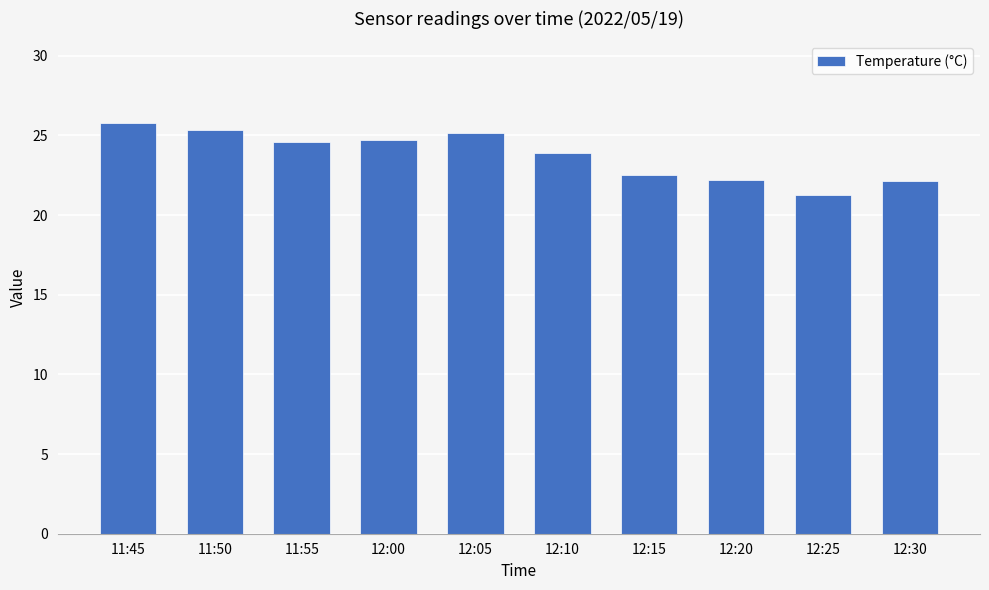

Between 12:25 and 12:00, which is larger?

12:00